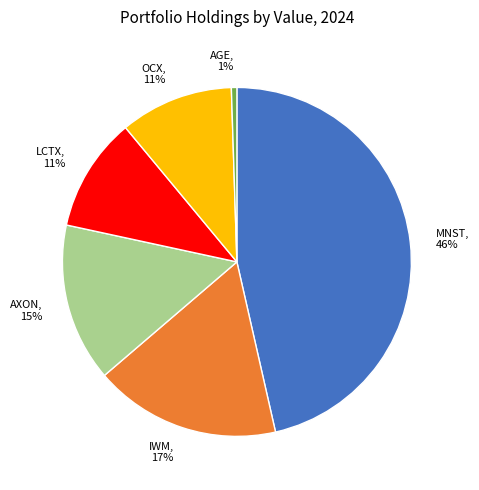

How many slices are in this pie chart?

6